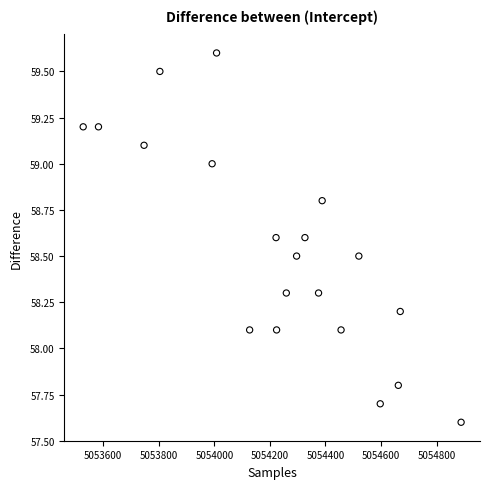

What is the range of X values (max minus min)?

1360.0